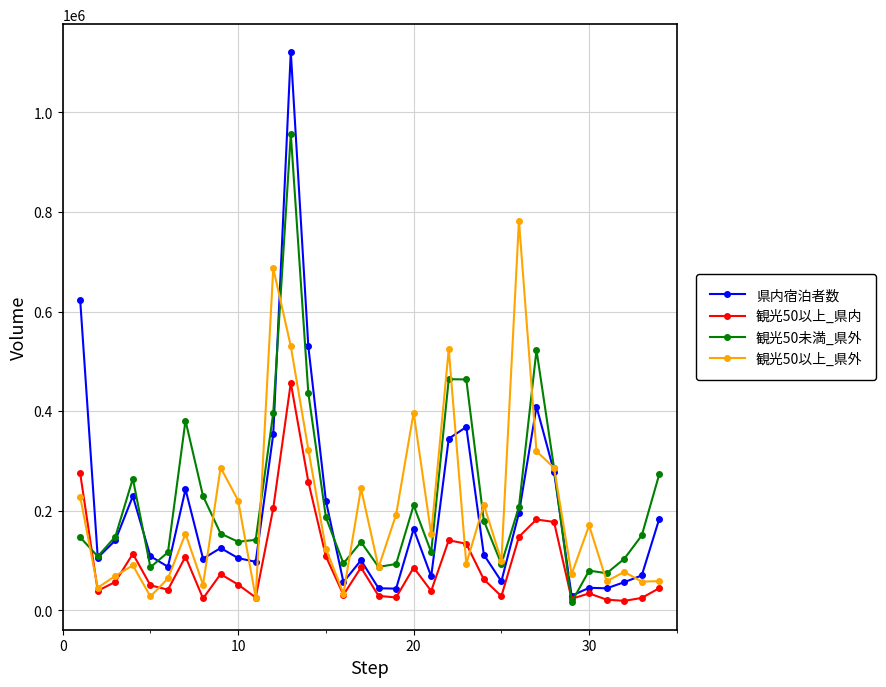

In 観光50以上_県外, how many points are higher than both neighbors (excluding endpoints)?

11